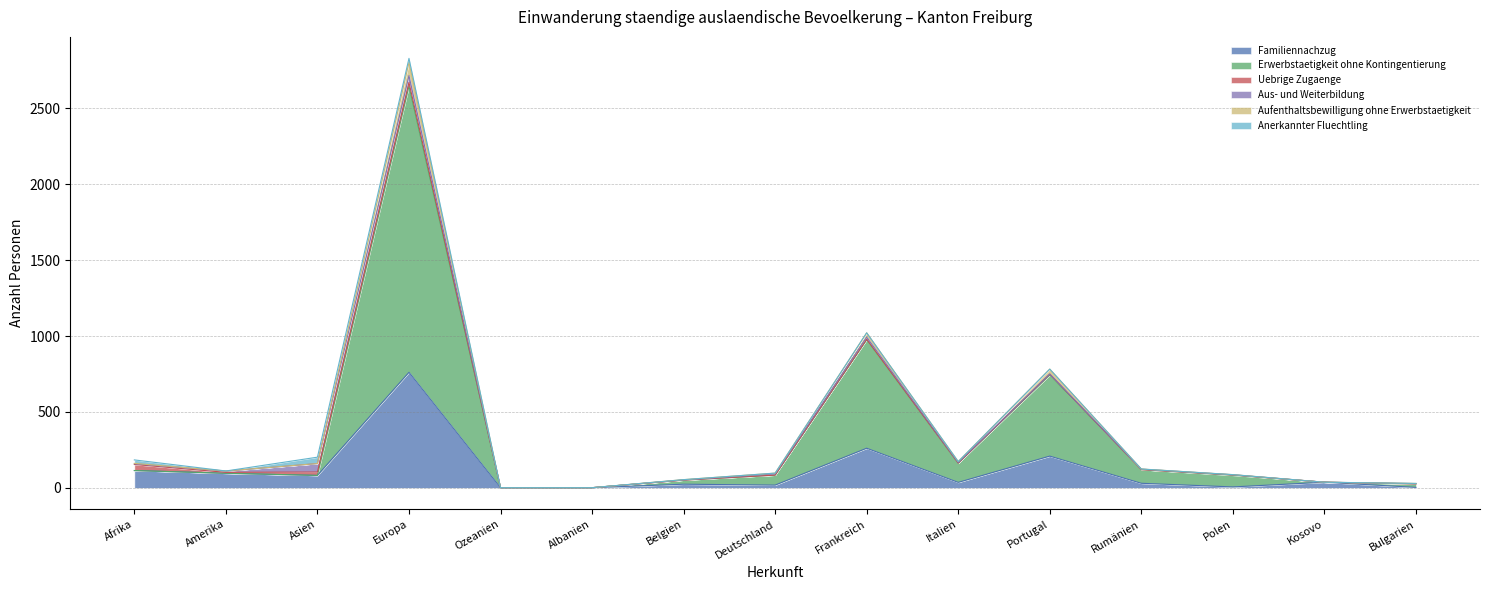

True or false: Familiennachzug has more than 0 points higher than both neighbors.

True